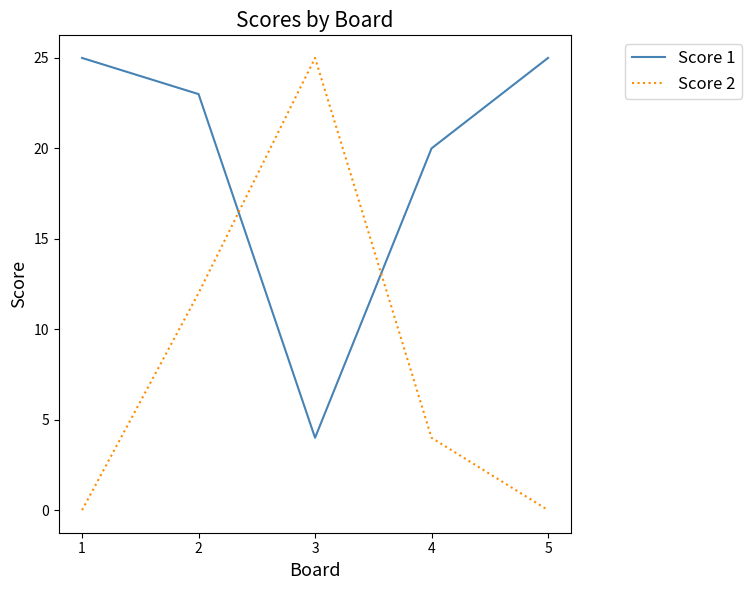

Which series has the largest total across all categories?

Score 1